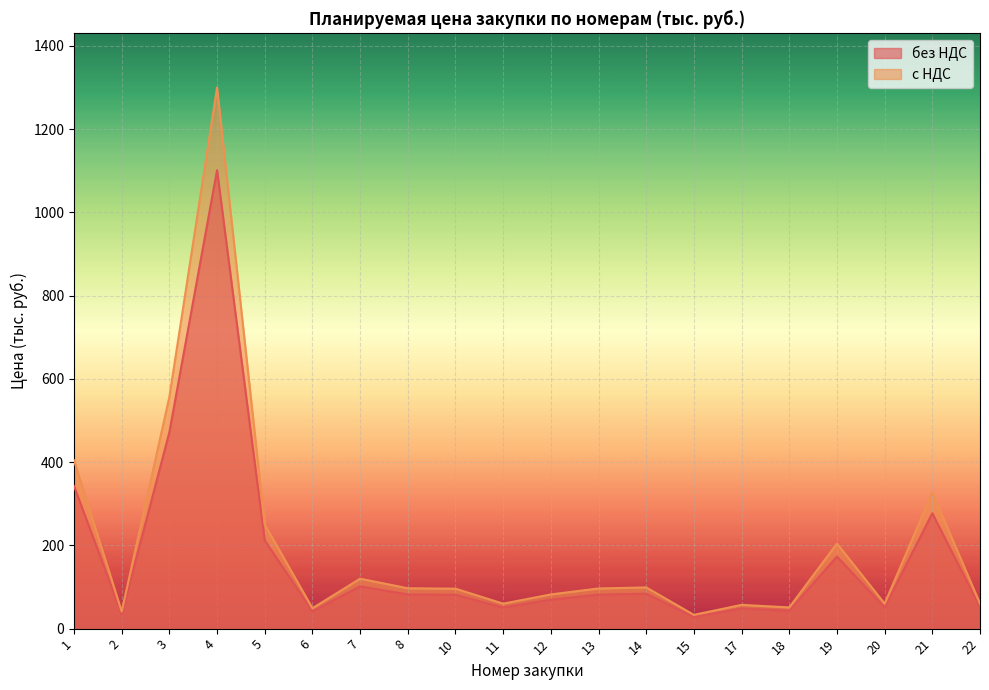

True or false: с НДС and без НДС intersect in this chart.

False